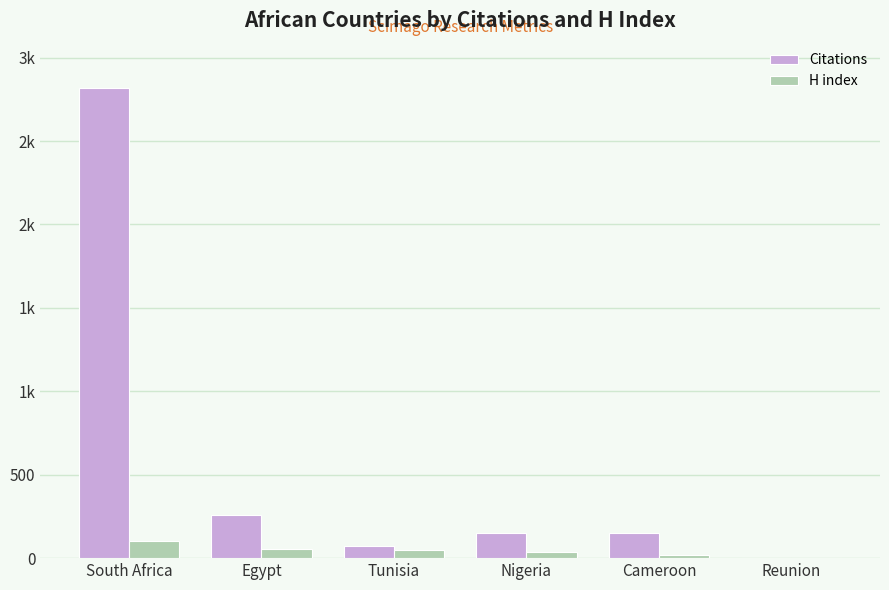

Reading right to left, list all the values displayed in this chart.

Citations: 2	148	151	73	258	2816
H index: 2	16	34	47	57	102